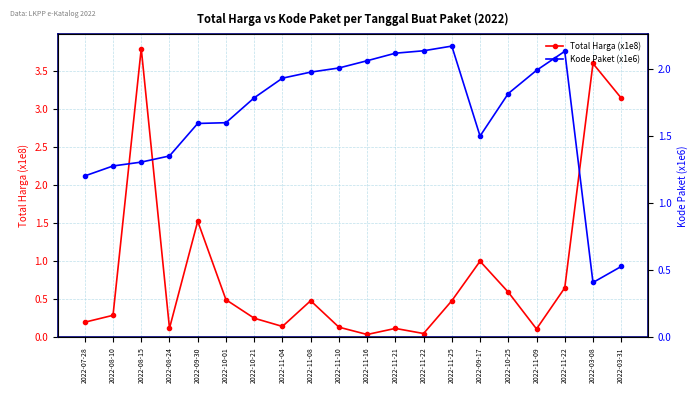

How many data points in Kode Paket (x1e6) are less than 1?

2